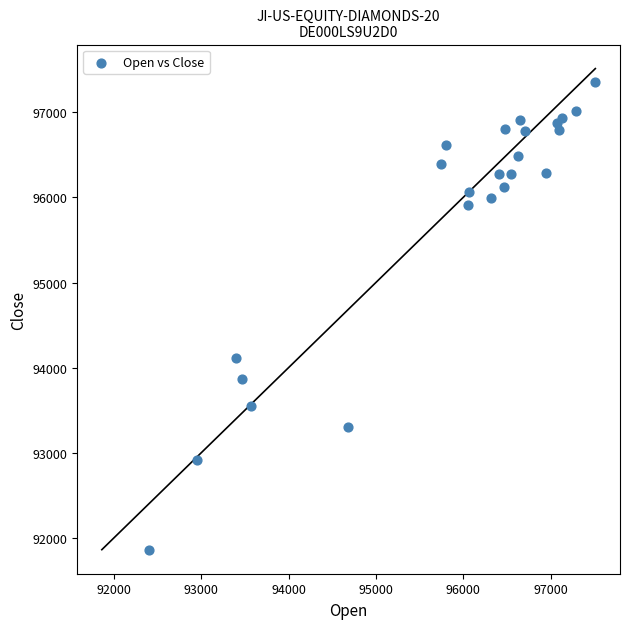

What is the range of X values (max minus min)?

5114